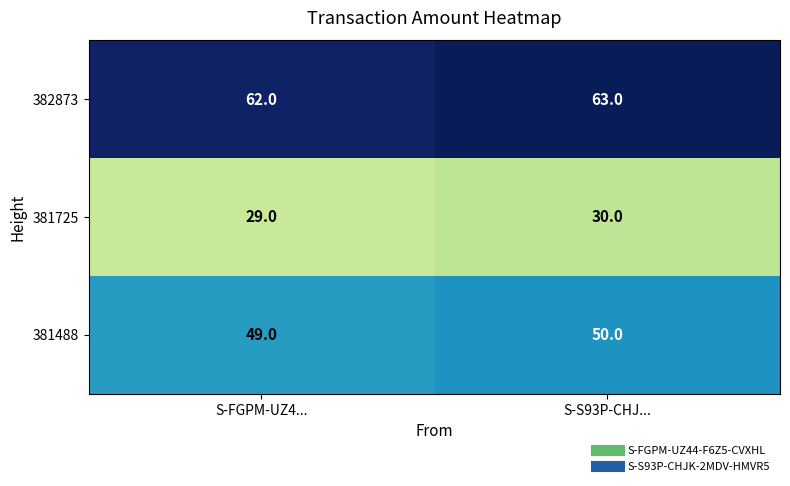

At how many categories does at least one series exceed 36?

2